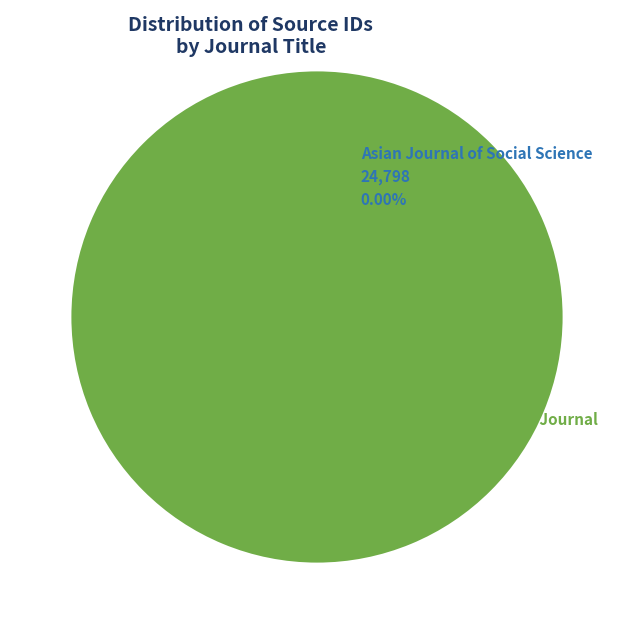

Is there a majority slice in this chart?

Yes